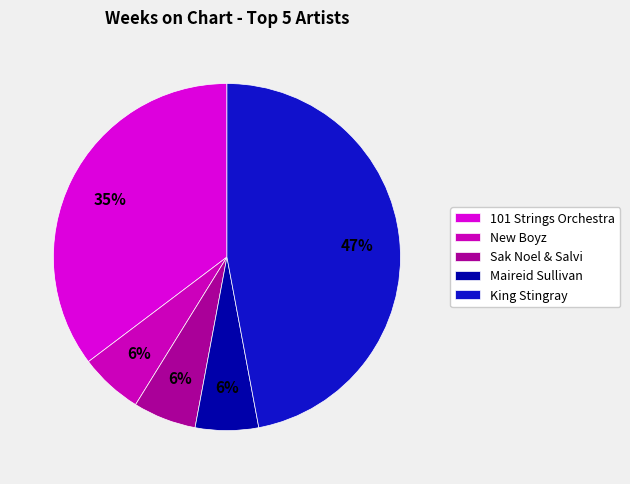

Between New Boyz and 101 Strings Orchestra, which is larger?

101 Strings Orchestra